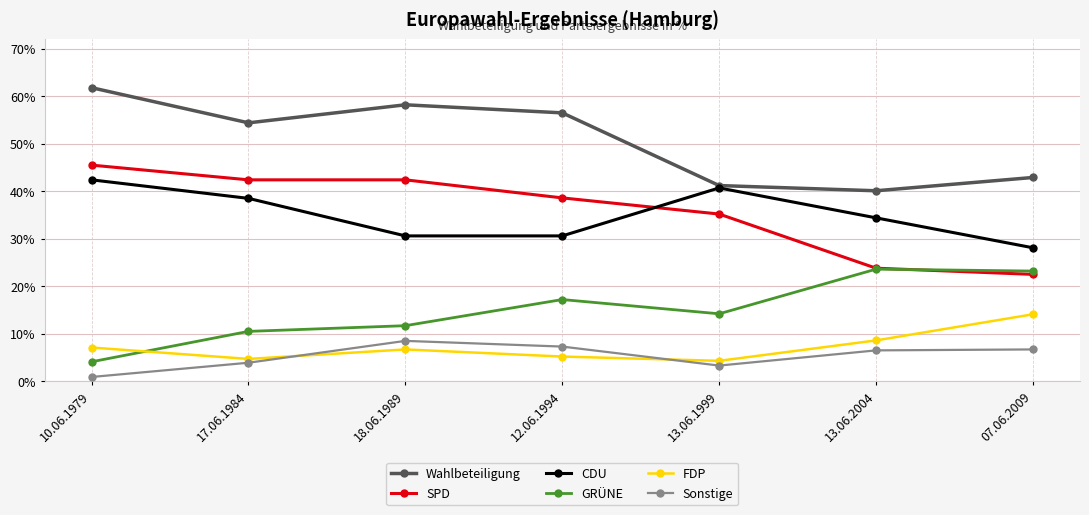

At how many categories does at least one series exceed 55?

3